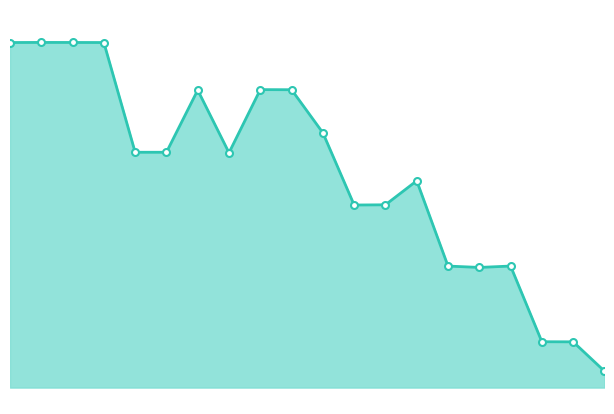

At which label is the value closest to 207410286?

12